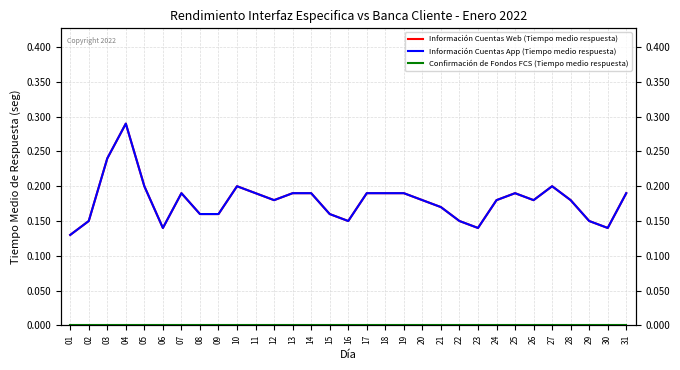

The Información Cuentas App (Tiempo medio respuesta) series shows 0.1 at 06. True or false?

False